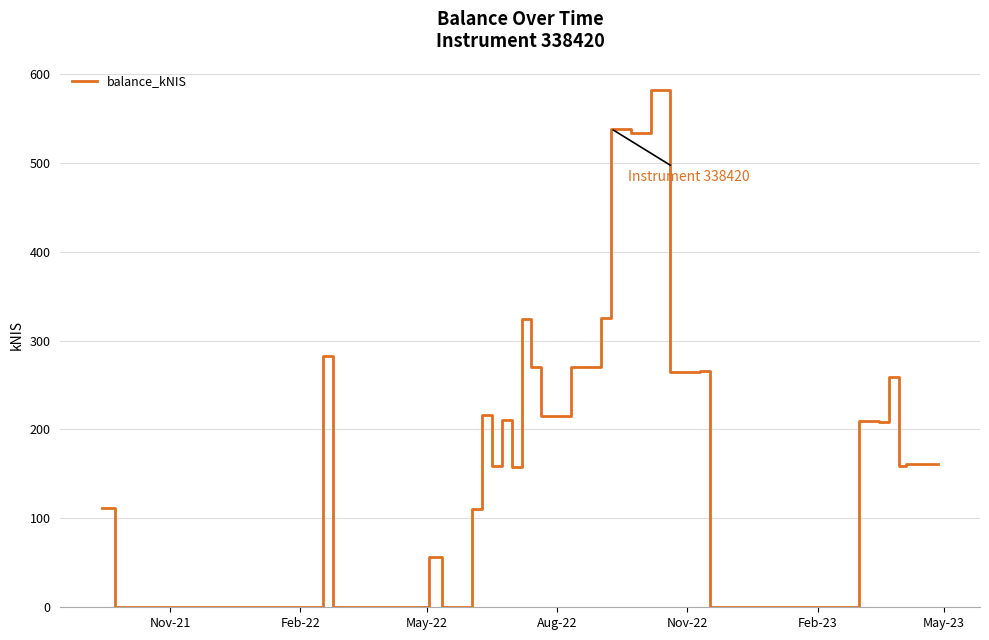

What is the maximum value shown in the chart?

582.3